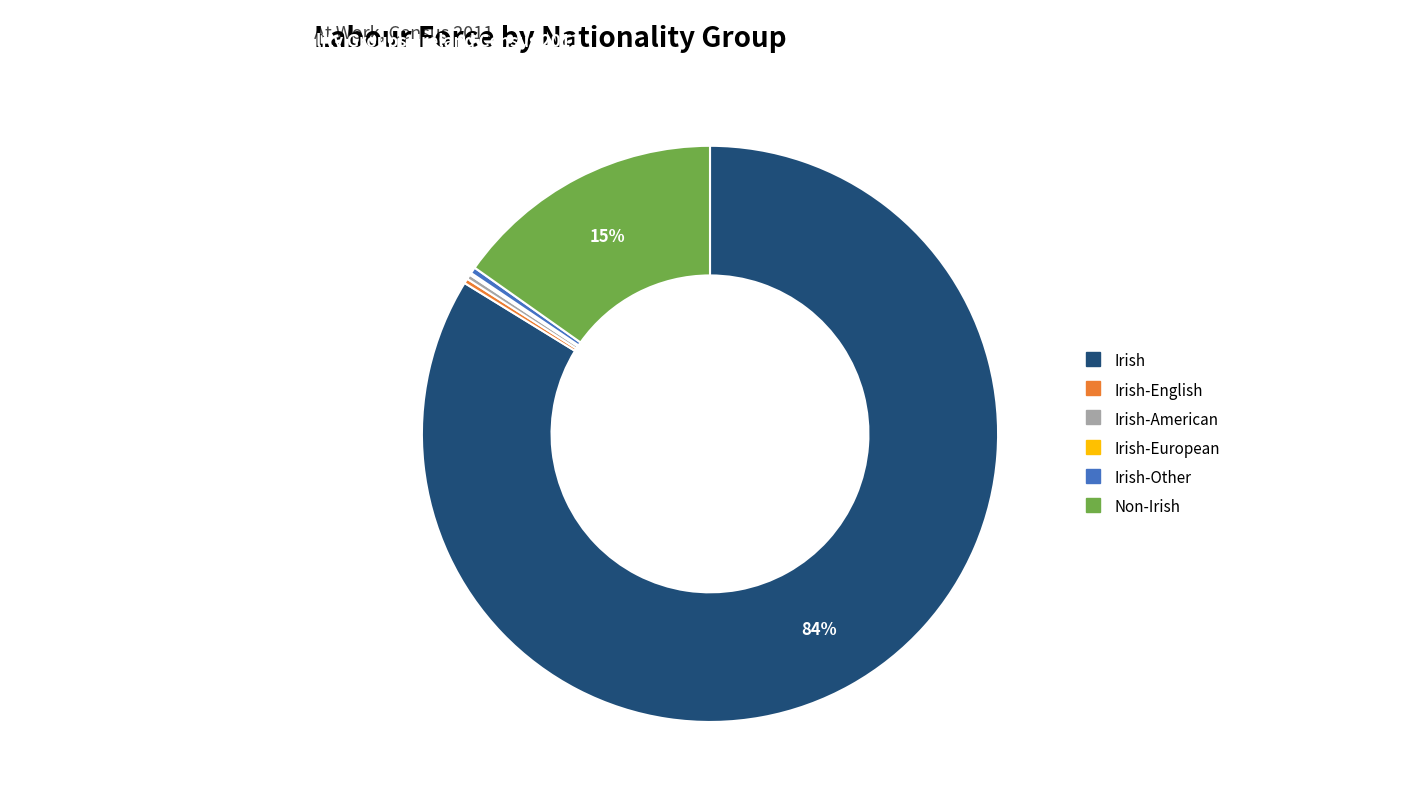

To the nearest percent, what is the average slice percentage?

17%